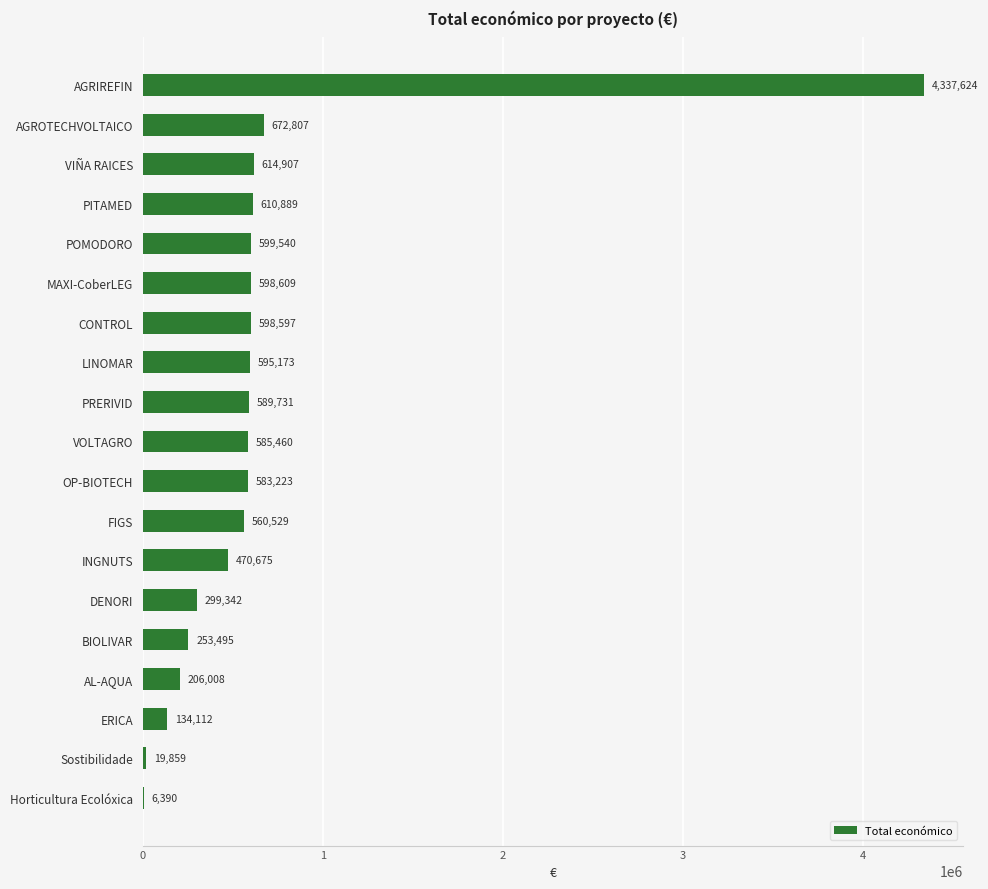

What is the maximum value shown in the chart?

4337624